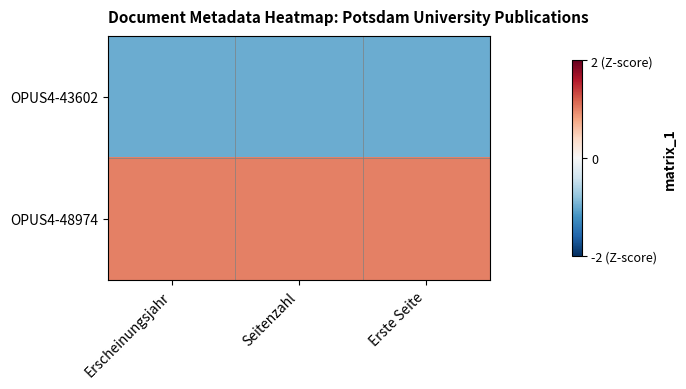

At which category is the sum across all series the highest?

Erscheinungsjahr